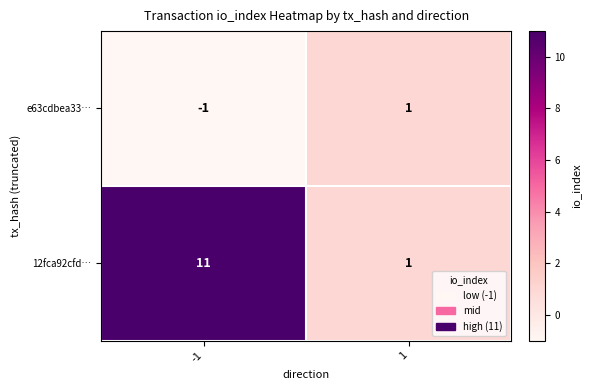

Rank the series by their average value, from lowest to highest.

e63cdbea33…, 12fca92cfd…